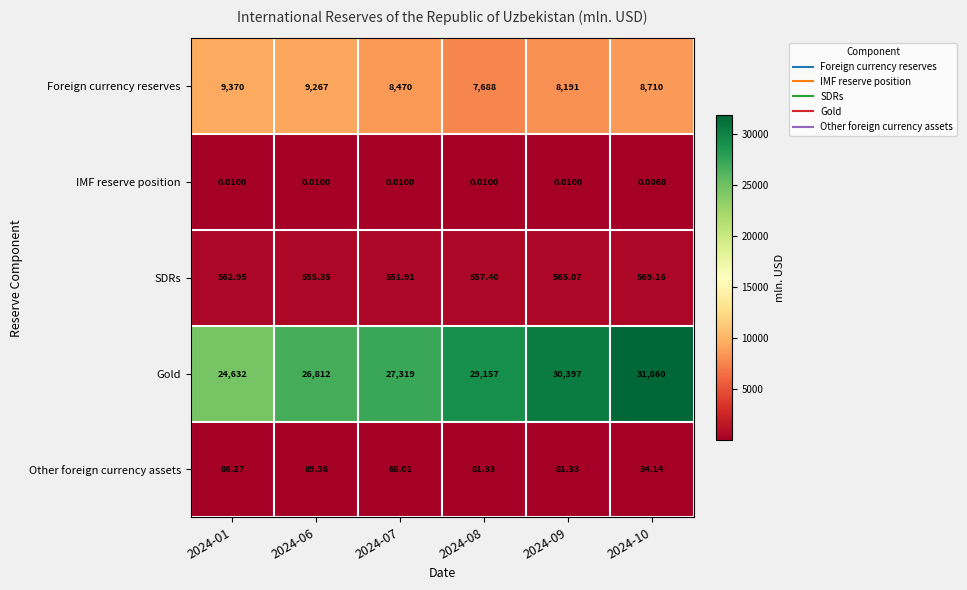

At how many categories does at least one series exceed 12548?

6